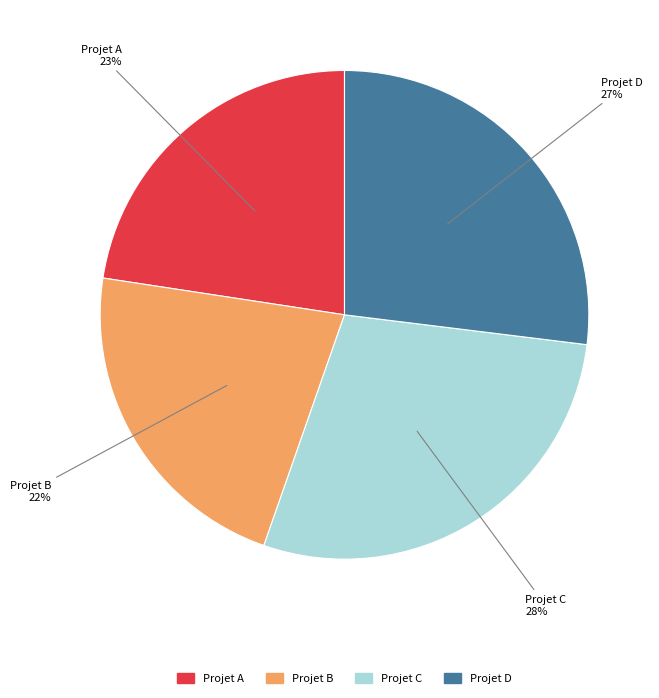

What is the largest slice in the pie chart?

Projet C